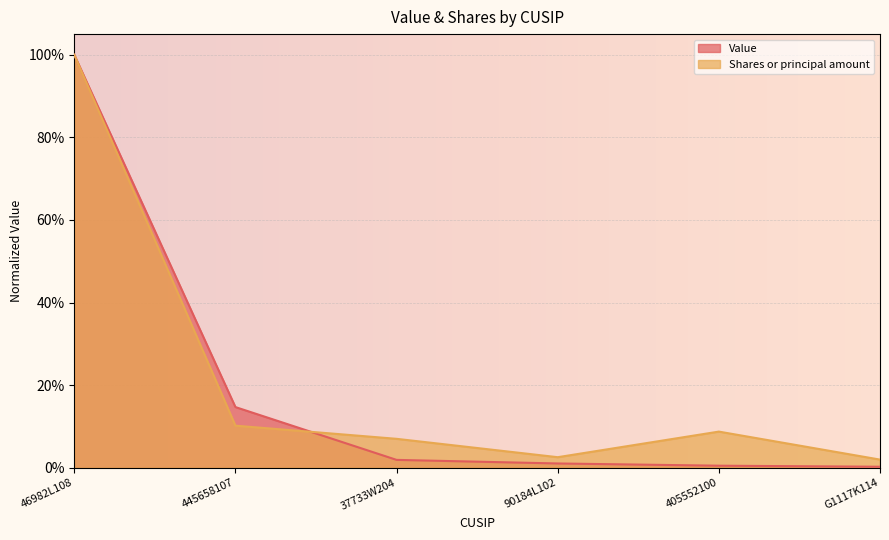

What is the sum of all Shares or principal amount values?

1.3